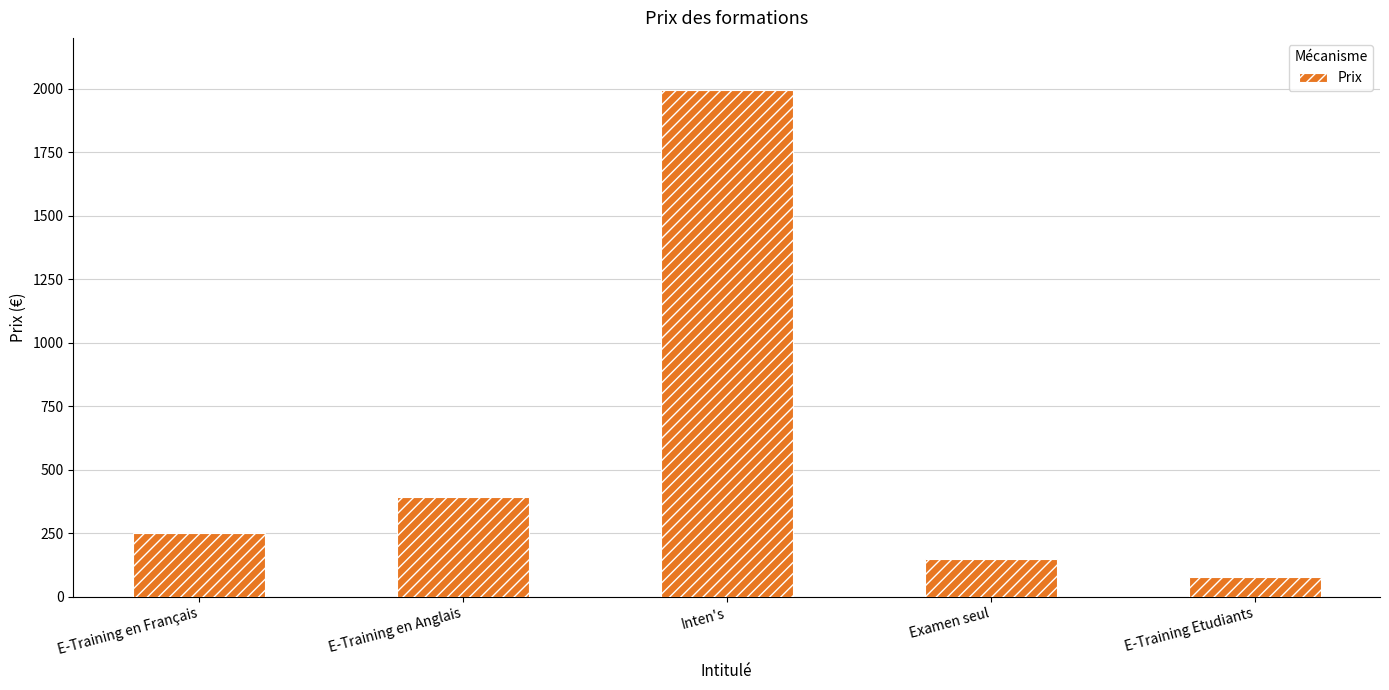

Which category has the highest value across all series?

Inten's